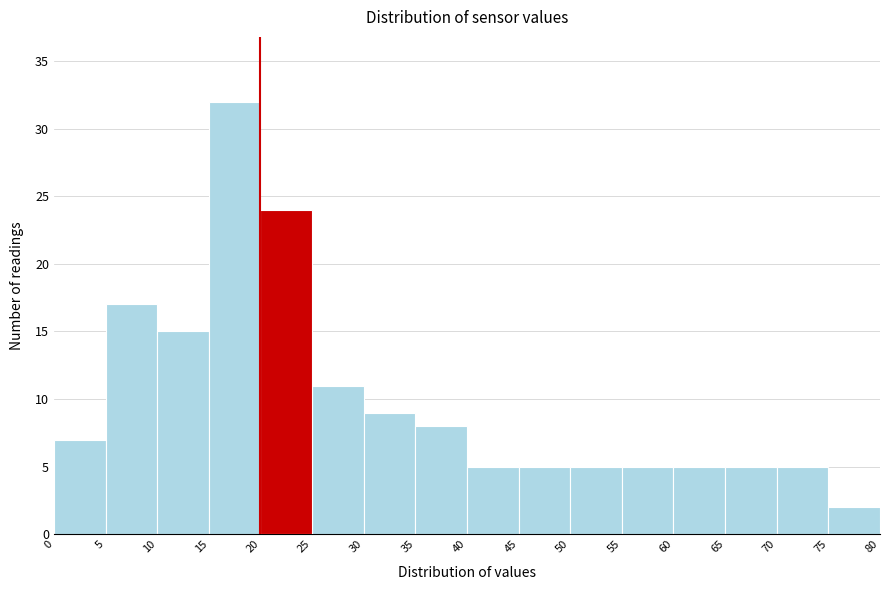

Reading left to right, transcribe this chart: for each bar, give the range it covers on the x-axis and its height. The values are not printed on the chart, so give them approximately, as read against the axis.

0 to 5: 7
5 to 10: 17
10 to 15: 15
15 to 20: 32
20 to 25: 24
25 to 30: 11
30 to 35: 9
35 to 40: 8
40 to 45: 5
45 to 50: 5
50 to 55: 5
55 to 60: 5
60 to 65: 5
65 to 70: 5
70 to 75: 5
75 to 80: 2